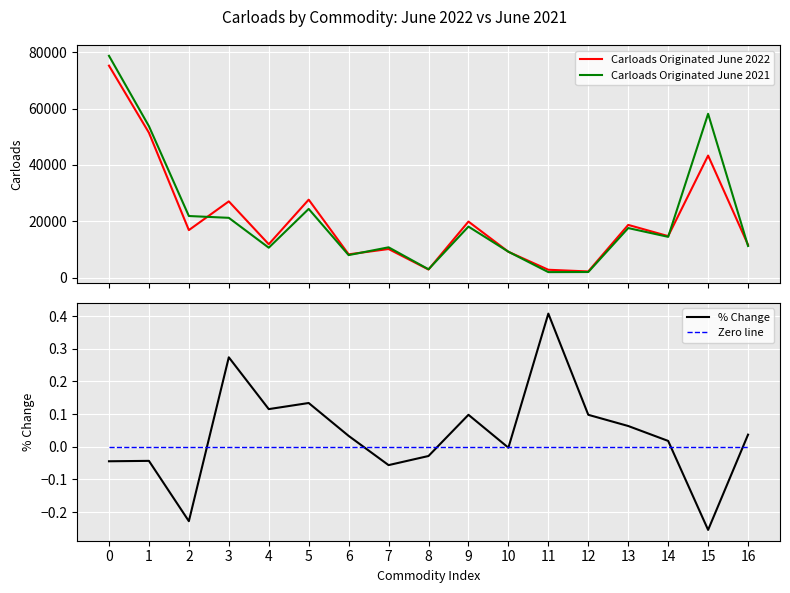

Is the value of Carloads Originated June 2022 at 3 greater than the value of Zero line at 0?

Yes